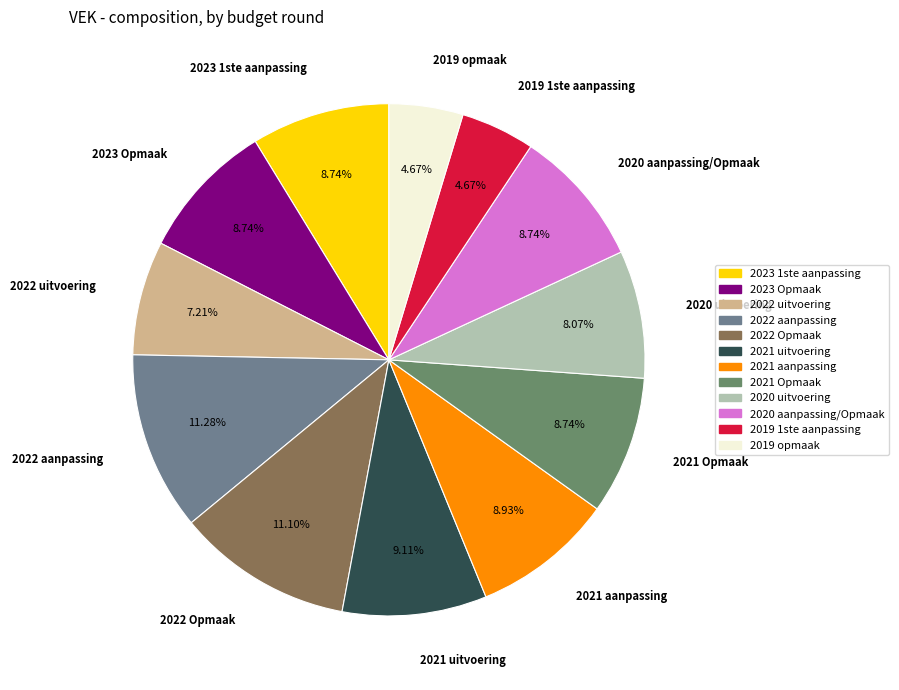

Is 2022 aanpassing the majority of the pie?

No